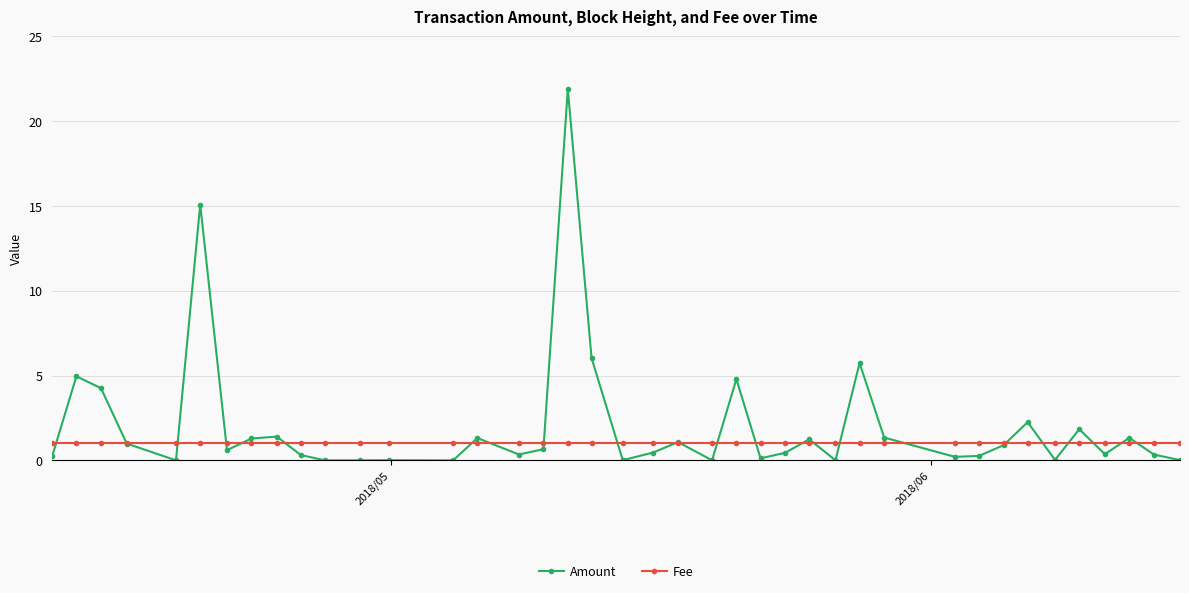

Does the chart have visible grid lines?

Yes